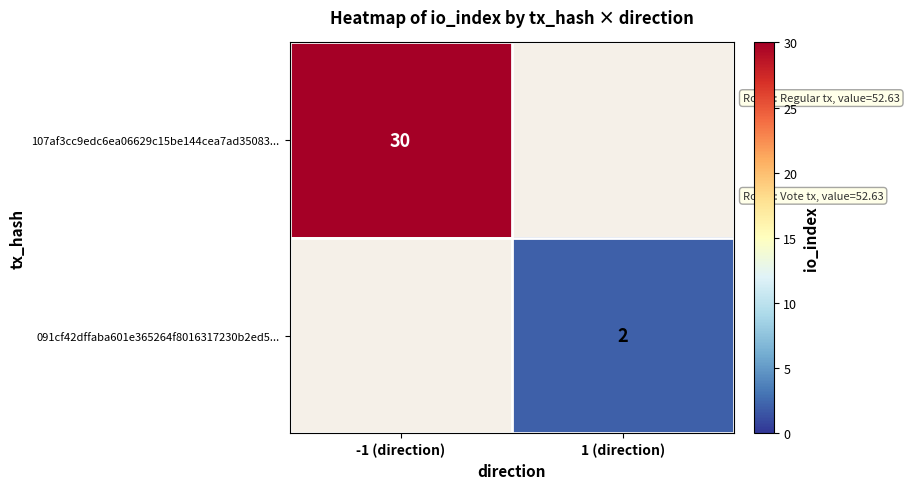

The 107af3cc9edc6ea06629c15be144cea7ad35083... series shows 30 at -1 (direction). True or false?

True